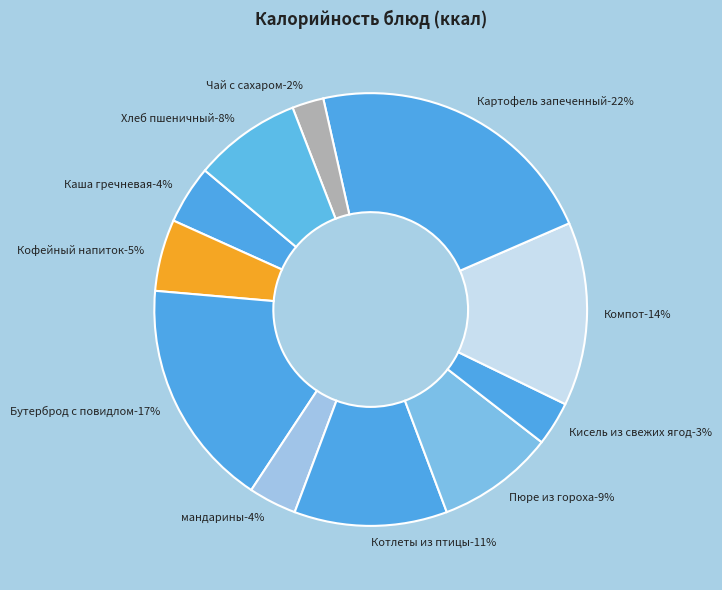

Combined, do Пюре из гороха and Каша гречневая account for over 50%?

No